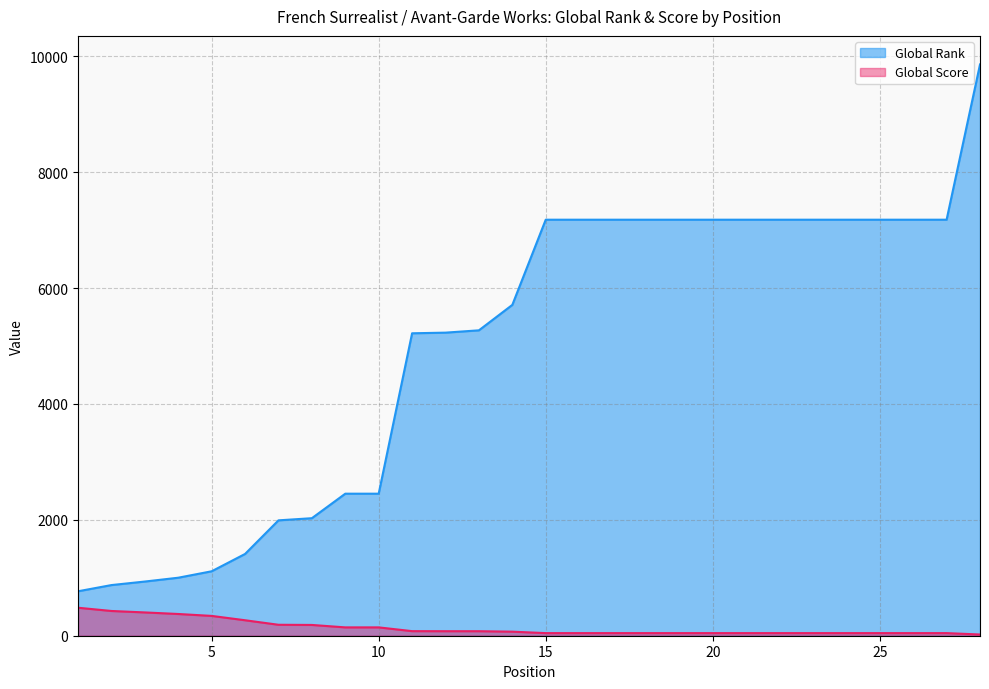

True or false: Global Score and Global Rank intersect in this chart.

False